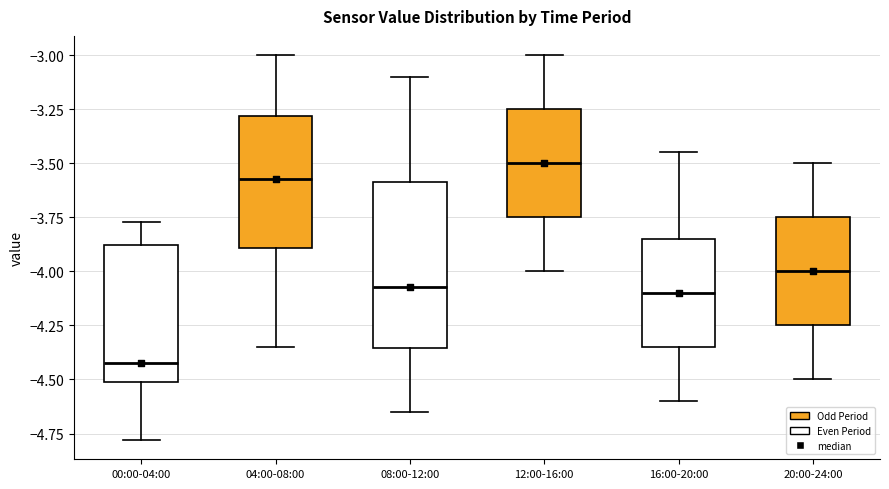

Reading left to right, read every box against the y-axis: the position of its median line, the range the box covers, and the ends of its whiskers. The values are not printed on the chart, so give them approximately, as read against the axis.

00:00-04:00: median -4.40, box -4.50 to -3.90, whiskers -4.80 to -3.75
04:00-08:00: median -3.55, box -3.90 to -3.30, whiskers -4.35 to -3.00
08:00-12:00: median -4.05, box -4.35 to -3.60, whiskers -4.65 to -3.10
12:00-16:00: median -3.50, box -3.75 to -3.25, whiskers -4.00 to -3.00
16:00-20:00: median -4.10, box -4.35 to -3.85, whiskers -4.60 to -3.45
20:00-24:00: median -4.00, box -4.25 to -3.75, whiskers -4.50 to -3.50